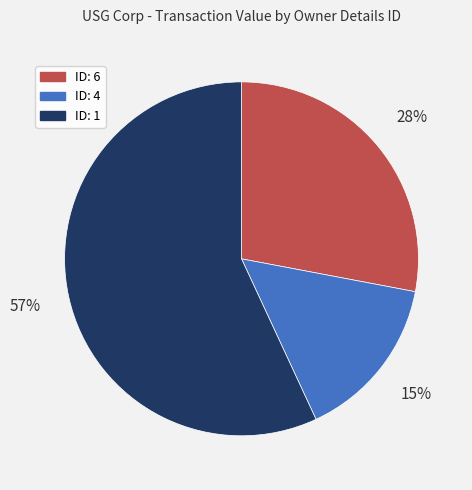

Does any single category account for the majority?

Yes